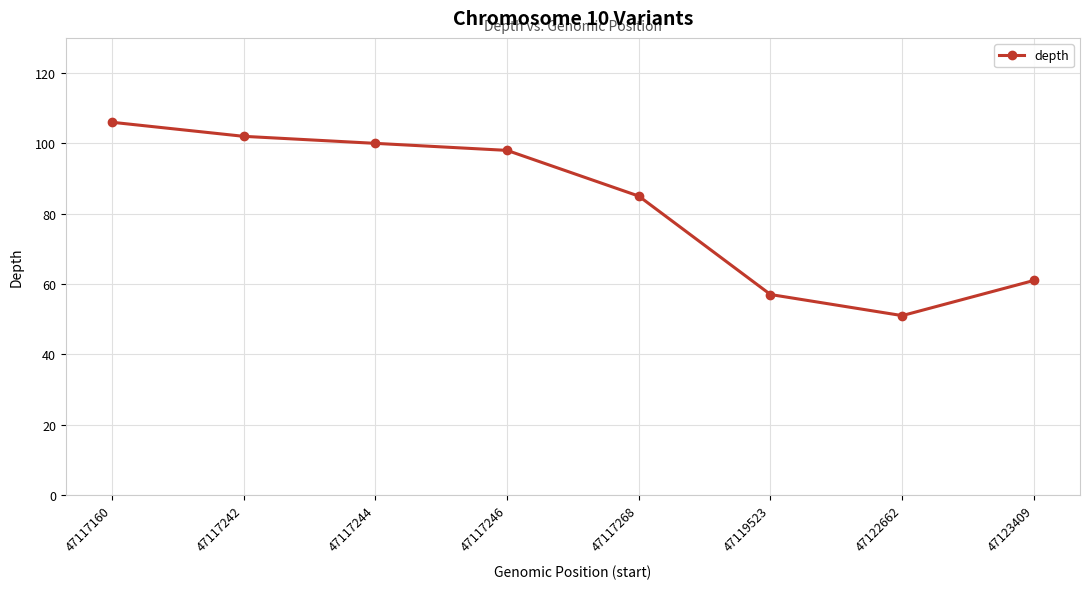

Rank the categories by value from lowest to highest.

47122662, 47119523, 47123409, 47117268, 47117246, 47117244, 47117242, 47117160